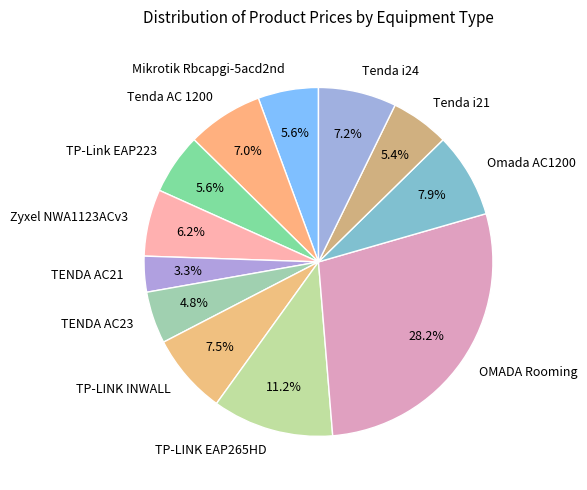

Is the sum of TP-LINK EAP265HD and TP-Link EAP223 greater than half?

No